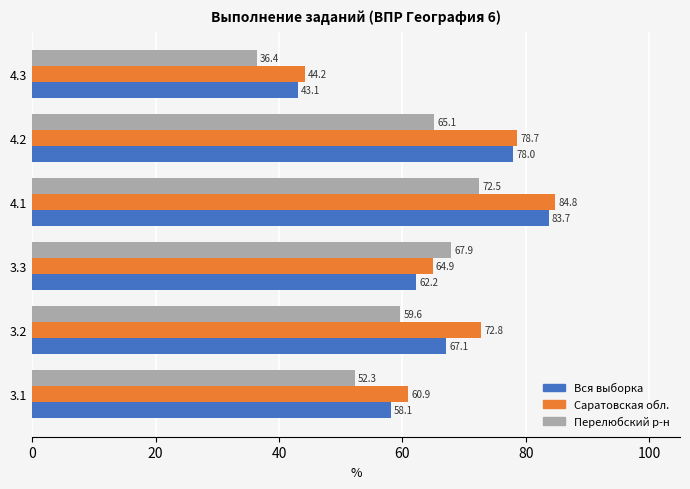

What is the maximum value for Вся выборка?

83.7